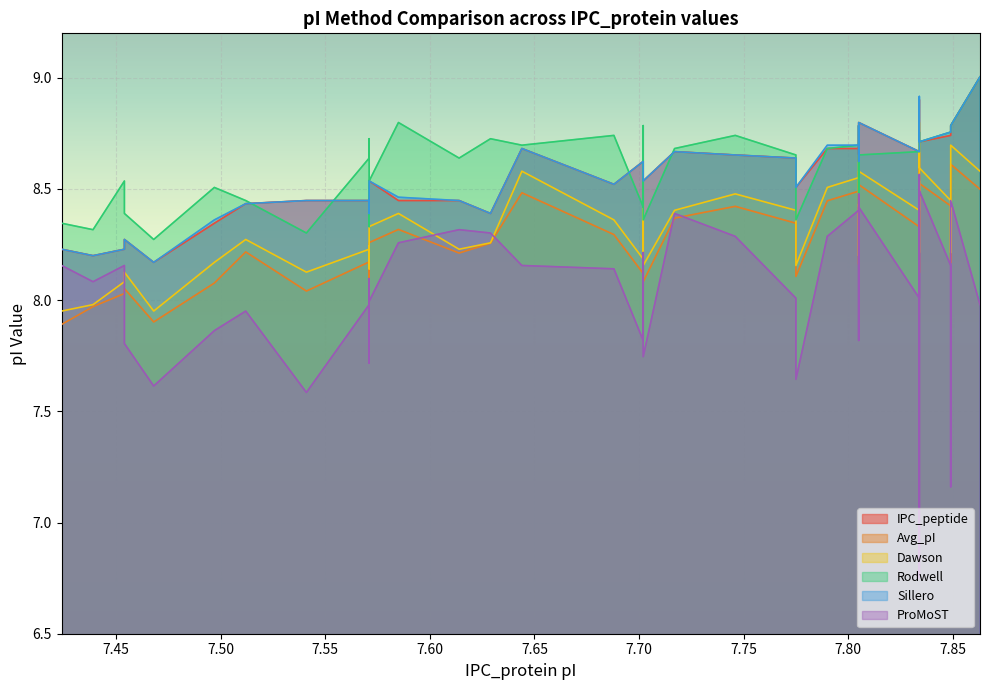

Which category has the highest value across all series?

7.863